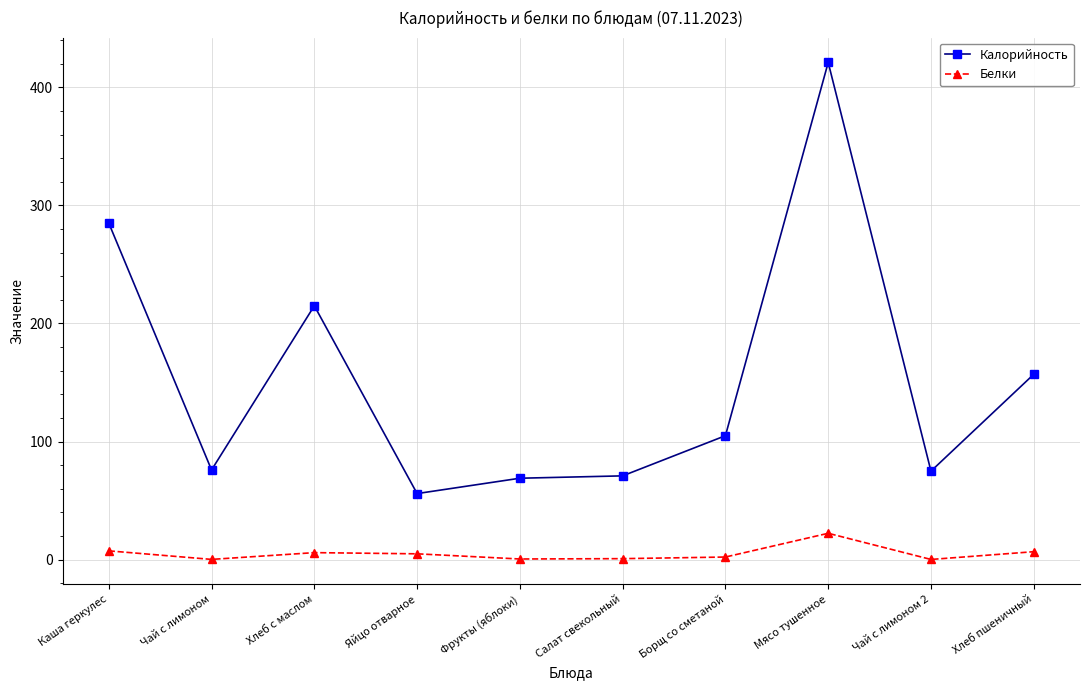

What is the sum of all Белки values?

52.0